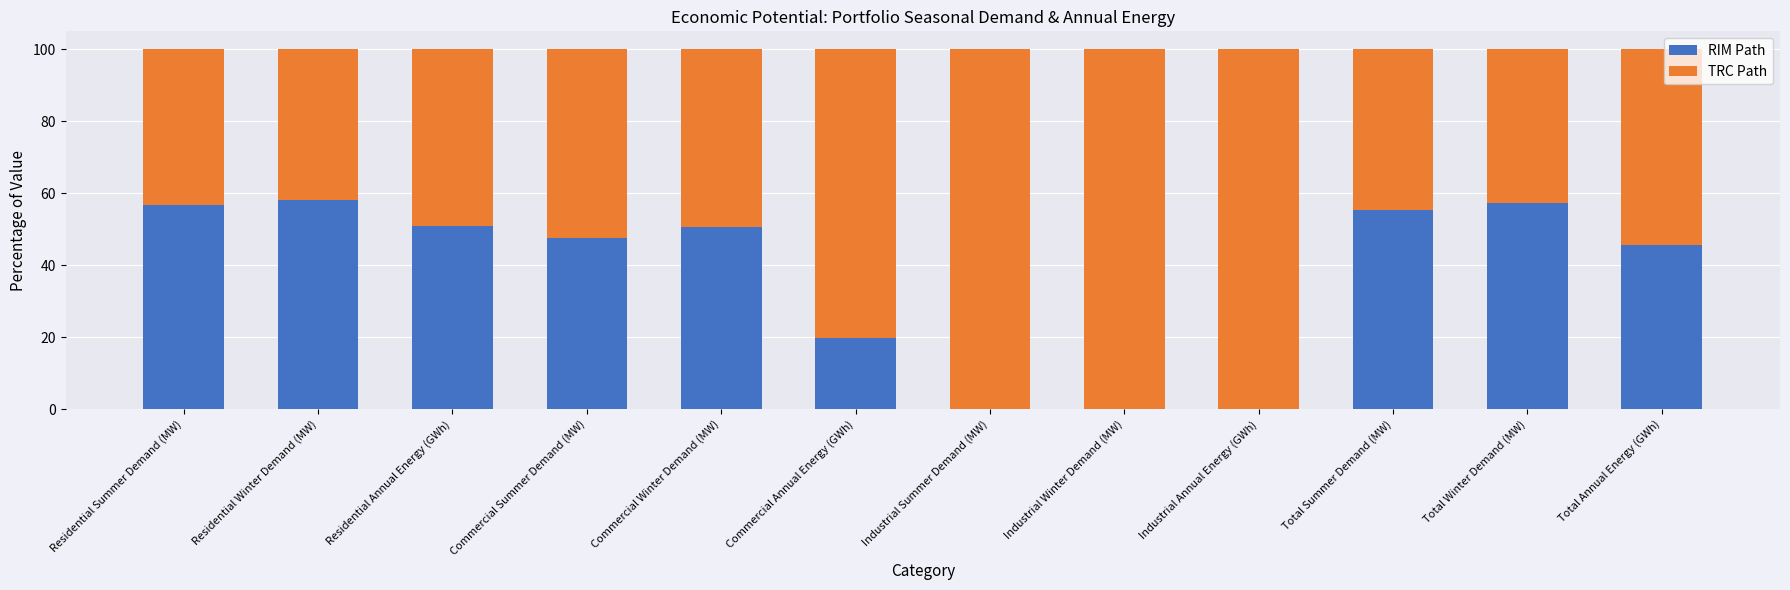

True or false: RIM Path has a value of 29.0 at Commercial Winter Demand (MW).

False